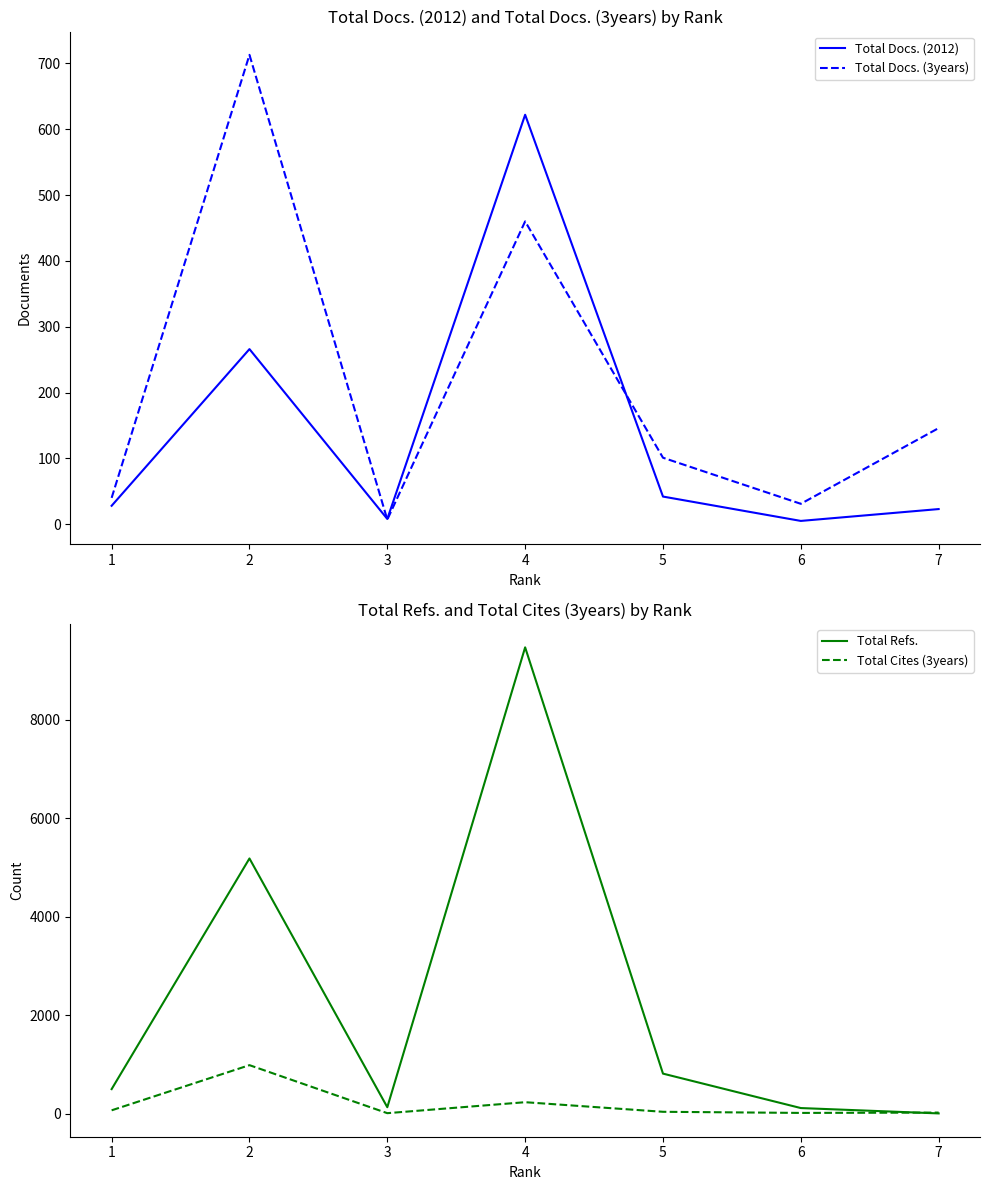

In Total Refs., how many points are lower than both neighbors (excluding endpoints)?

1